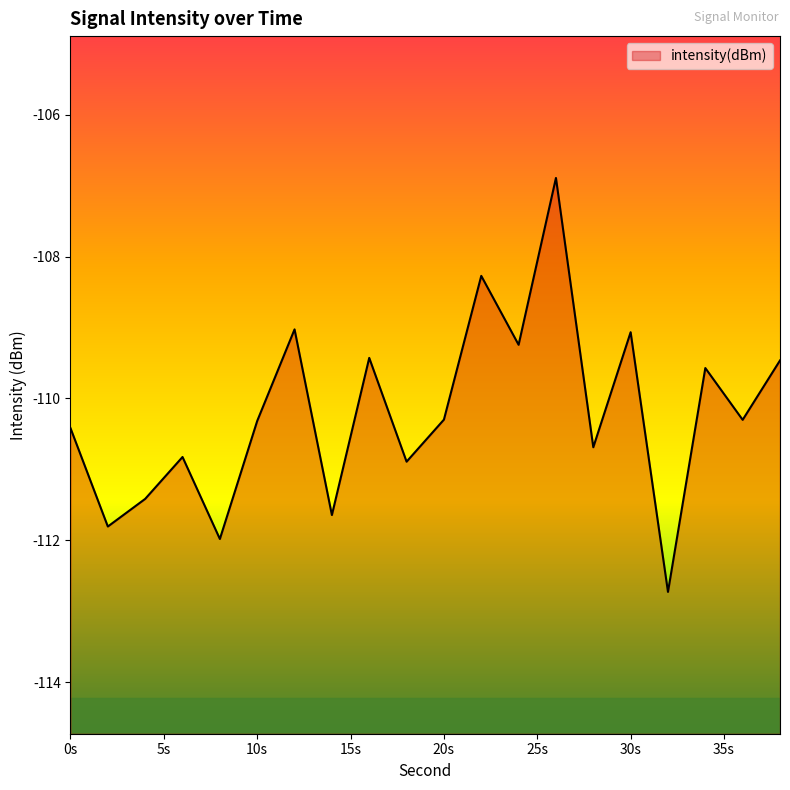

Where is the first local maximum?

6